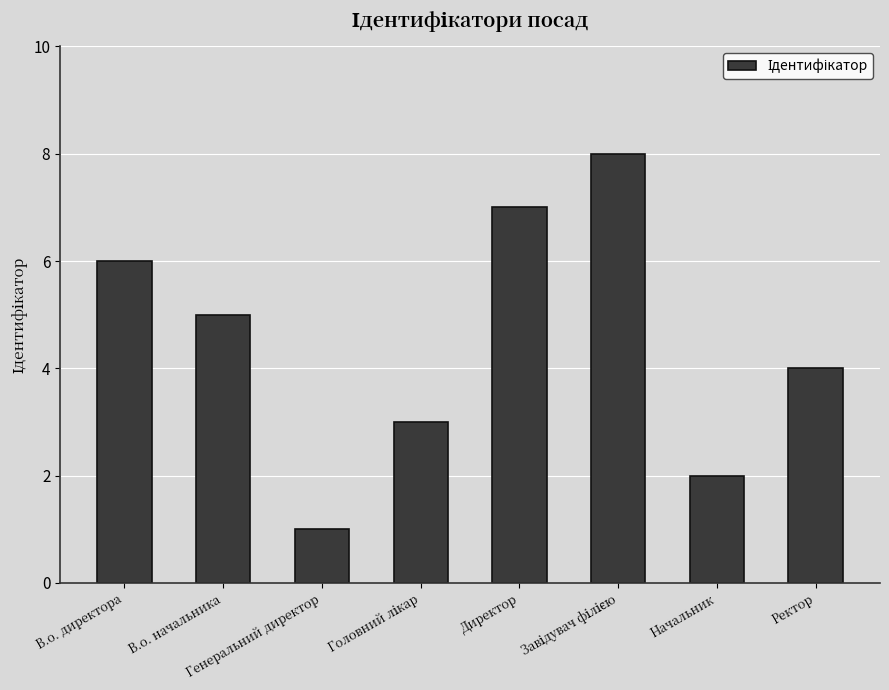

Where is the data nearest to the value 4?

Ректор